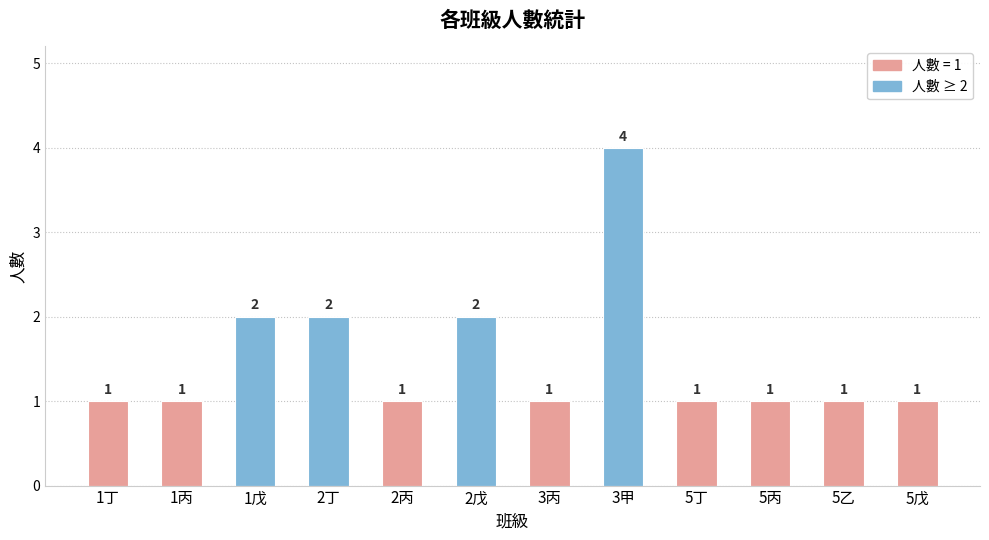

Is it true that the value at 5丁 is 2?

False